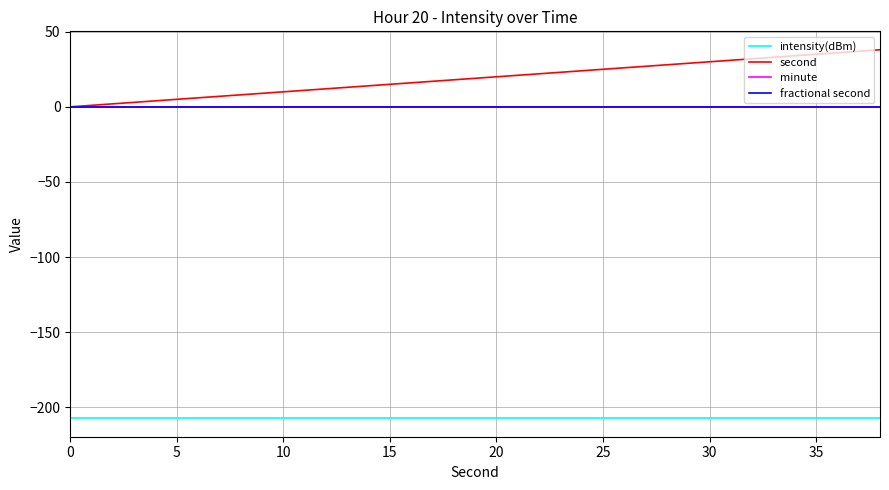

True or false: fractional second has more than 2 interior local peaks.

False